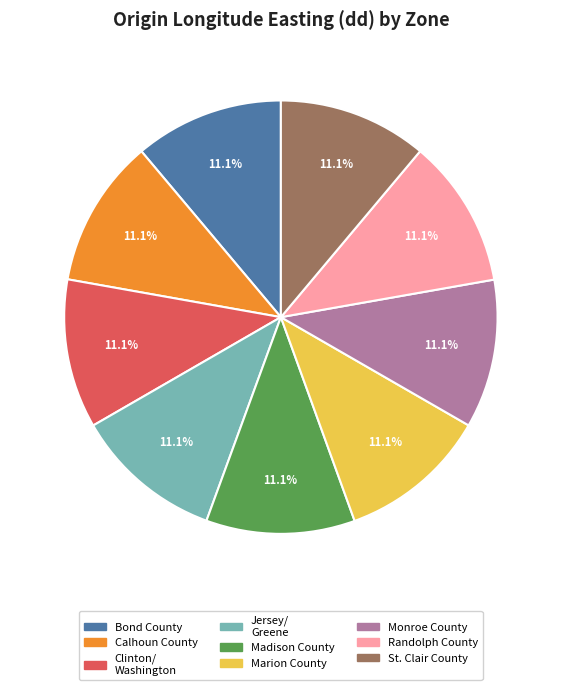

What is the ratio of the value at Calhoun County to the value at Monroe County?

1.0